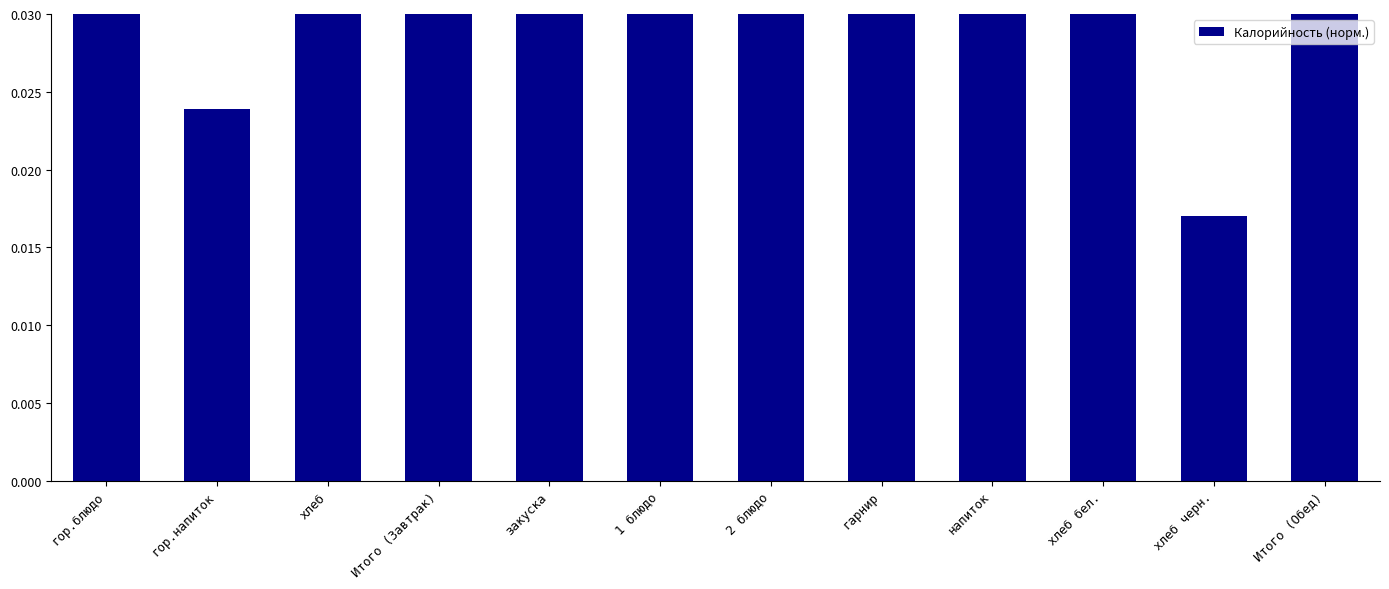

Reading right to left, extract all data points from this chart.

Итого (Обед)=0.3	хлеб черн.=0.0	хлеб бел.=0.0	напиток=0.0	гарнир=0.1	2 блюдо=0.1	1 блюдо=0.0	закуска=0.0	Итого (Завтрак)=0.2	хлеб=0.0	гор.напиток=0.0	гор.блюдо=0.1